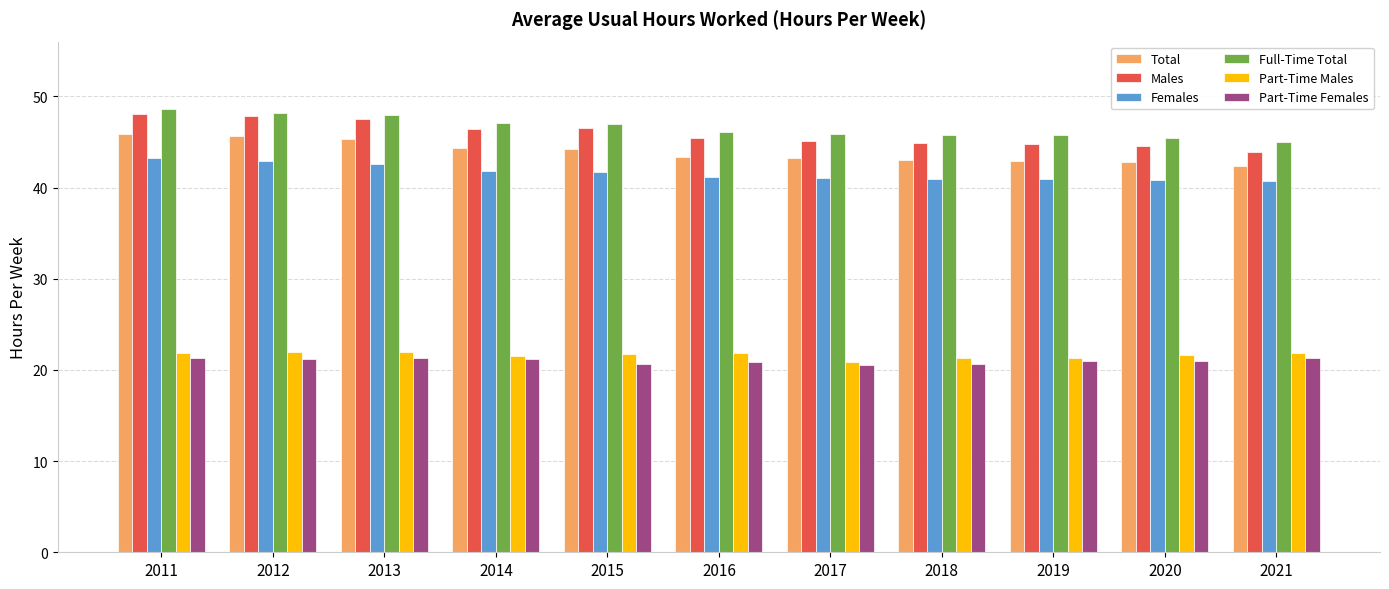

The Total series shows 75.5 at 2011. True or false?

False